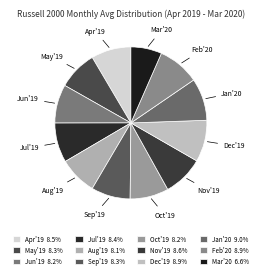

Count the number of slices in the pie.

12